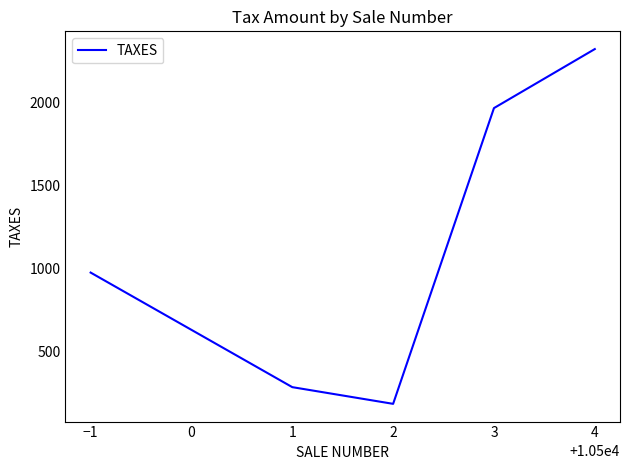

What is the average value?

1145.5